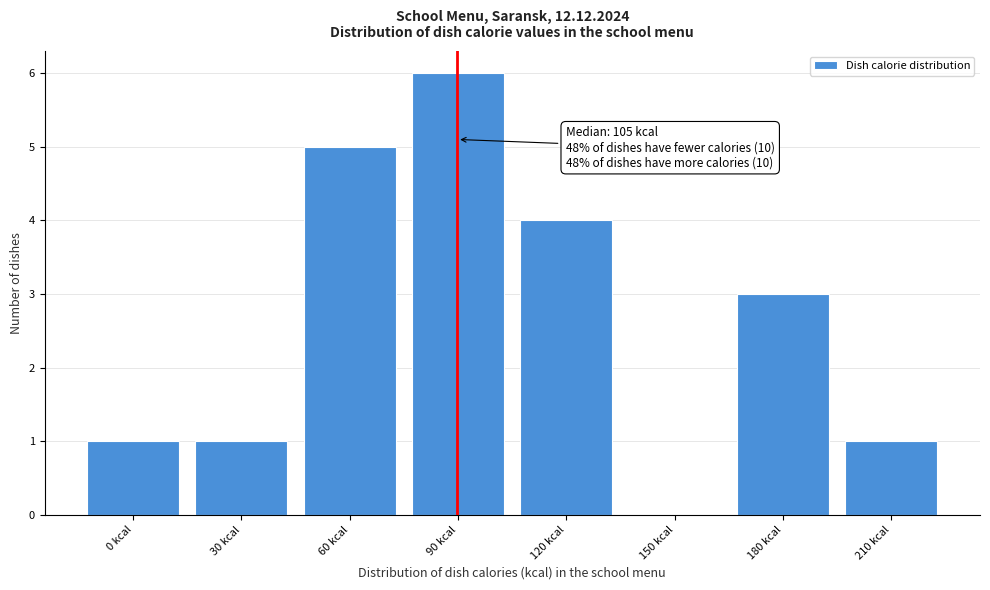

Reading left to right, what are all the values shown in this chart?

0 kcal=1	30 kcal=1	60 kcal=5	90 kcal=6	120 kcal=4	150 kcal=0	180 kcal=3	210 kcal=1